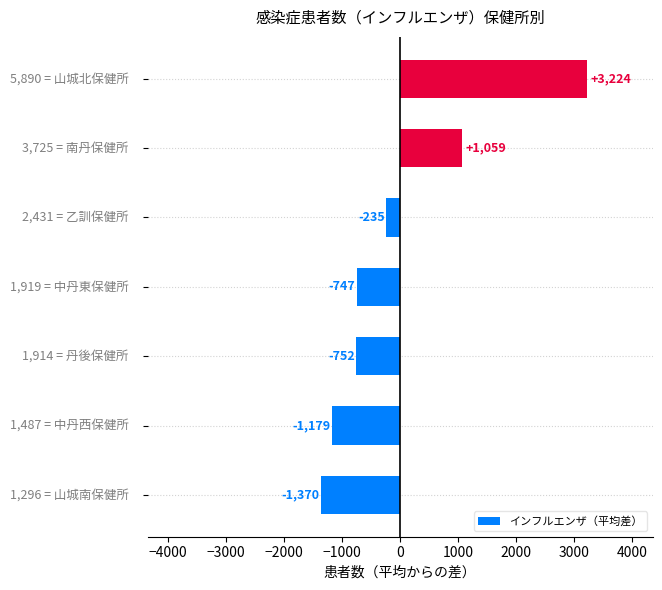

What is the maximum value shown in the chart?

3224